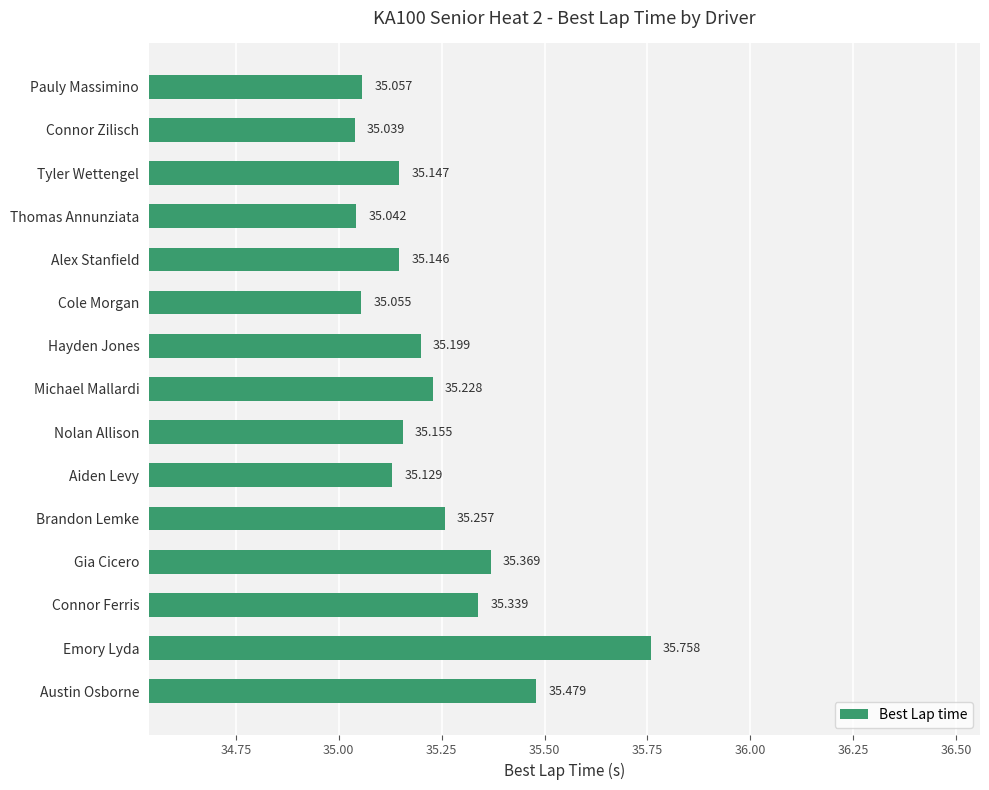

At which label is the value closest to 35?

Connor Zilisch